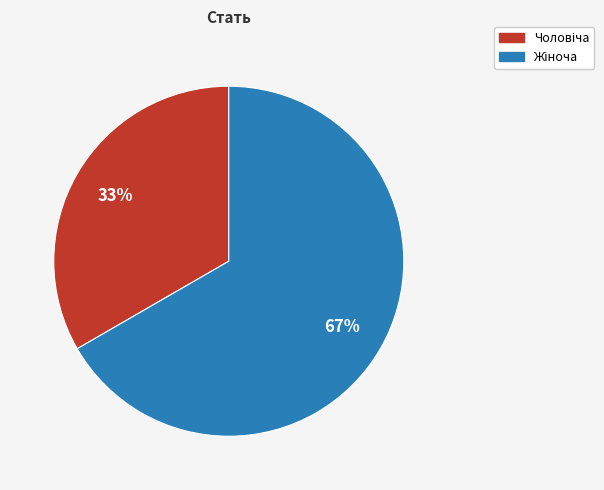

Is there any slice that represents more than half of the pie?

Yes